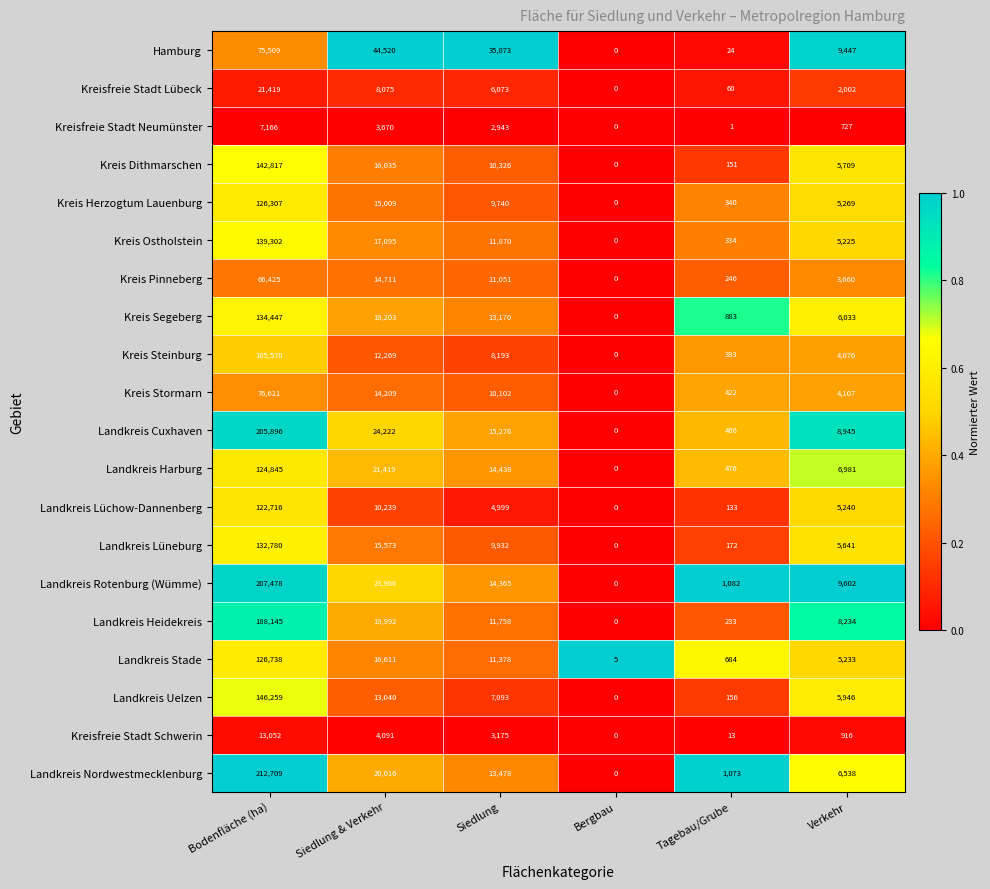

True or false: Kreis Dithmarschen has a value of 10326 at Siedlung.

True